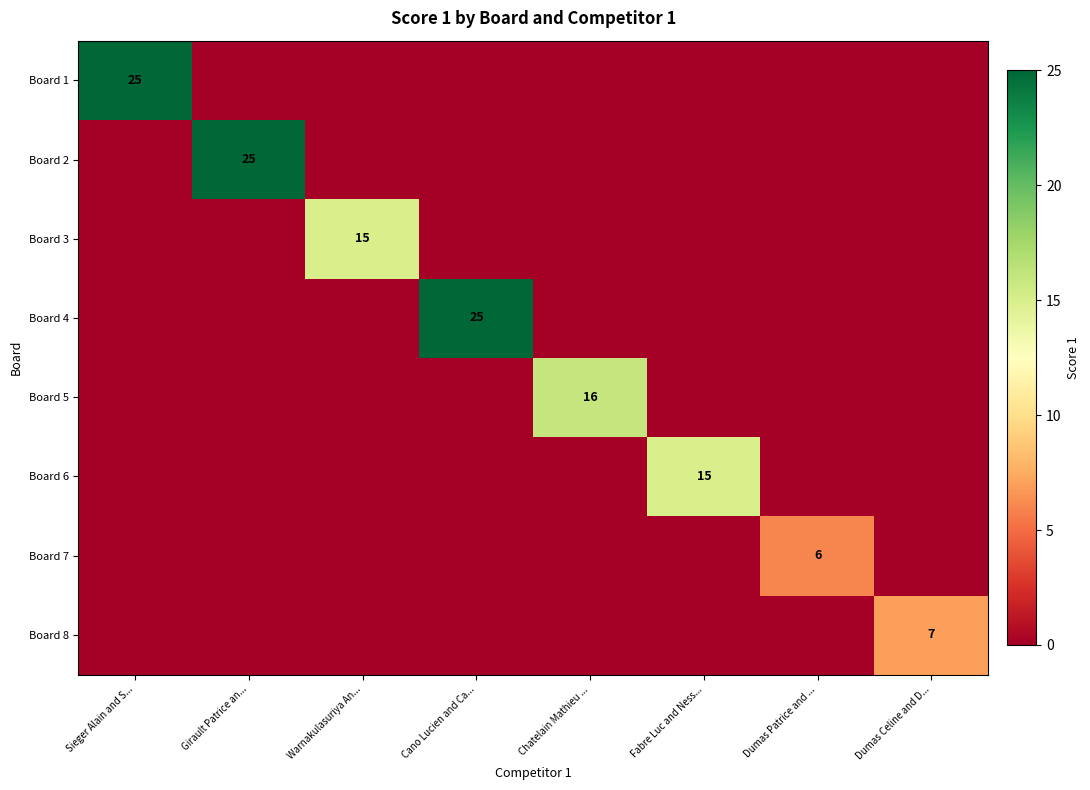

The value of Board 5 at Chatelain Mathieu ... is 16. True or false?

True